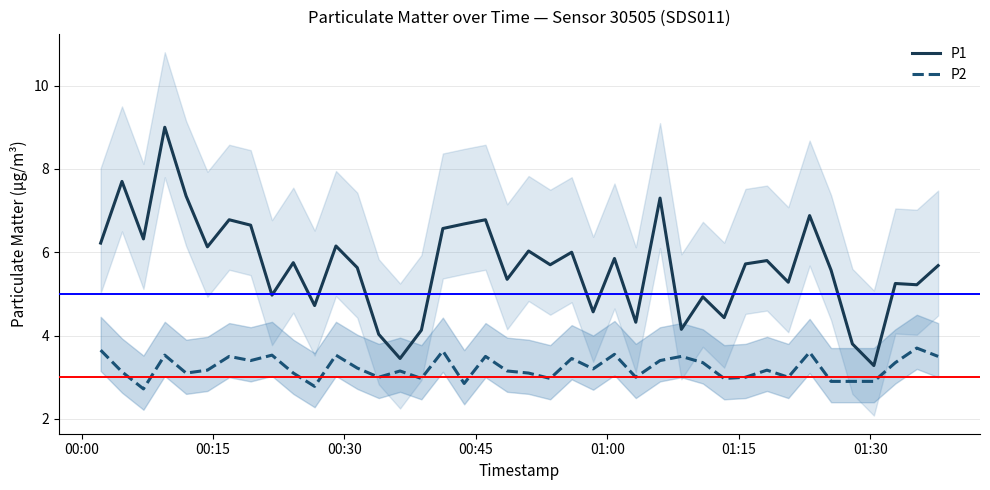

True or false: P2 and P1 intersect in this chart.

False